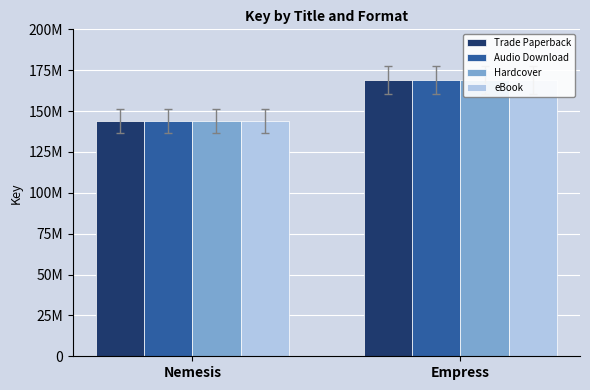

What is the label of the 2nd bar from the left?

Empress